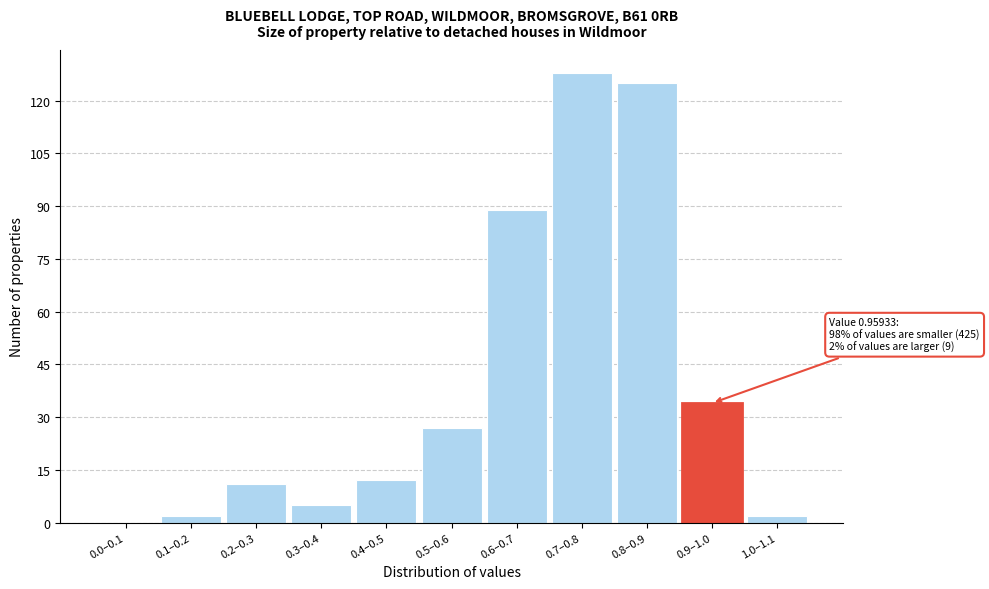

Reading left to right, what are all the values shown in this chart?

0.0–0.1=0	0.1–0.2=2	0.2–0.3=11	0.3–0.4=5	0.4–0.5=12	0.5–0.6=27	0.6–0.7=89	0.7–0.8=128	0.8–0.9=125	0.9–1.0=34	1.0–1.1=2